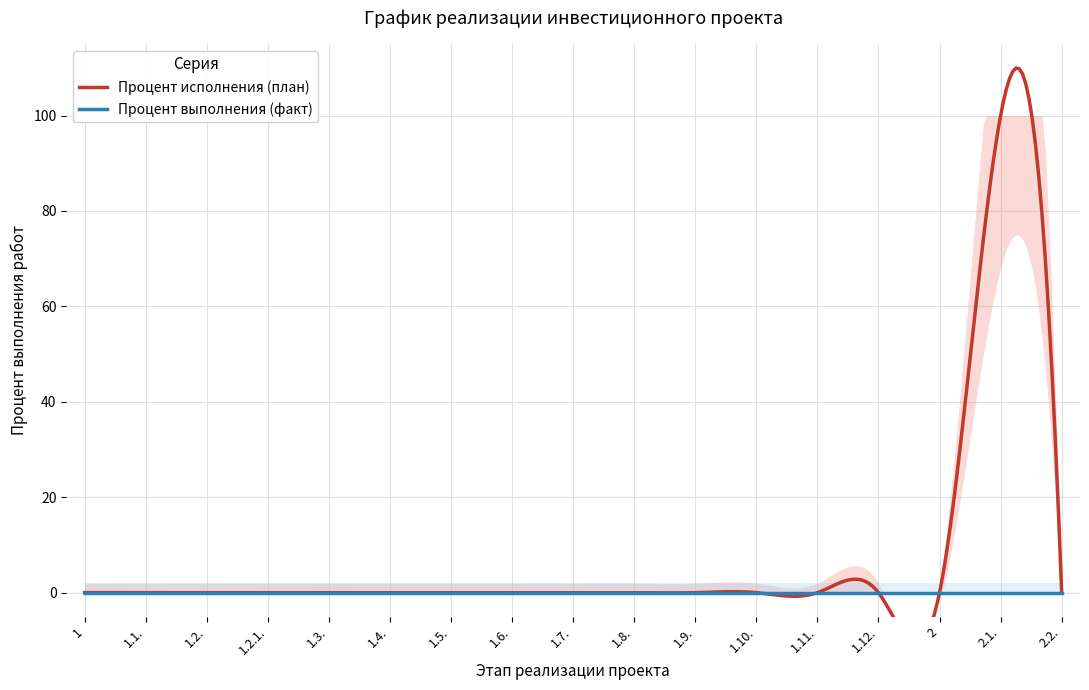

Is the value of Процент выполнения (факт) at 1.1. greater than the value of Процент исполнения (план) at 1.8.?

No